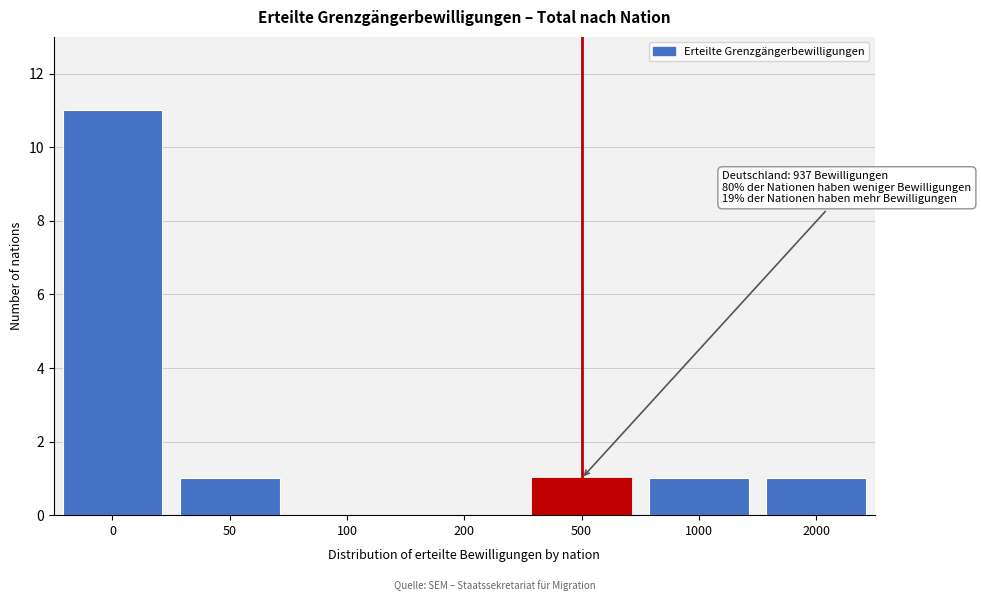

Reading right to left, list all the values displayed in this chart.

2000=1	1000=1	500=1	200=0	100=0	50=1	0=11